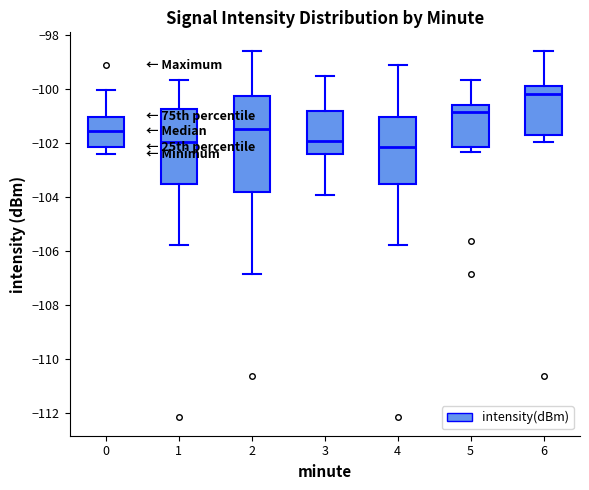

Where does the lower whisker of the box at x = 6 end on the y-axis? The values are not printed on the chart, so give them approximately, as read against the axis.

-102.0